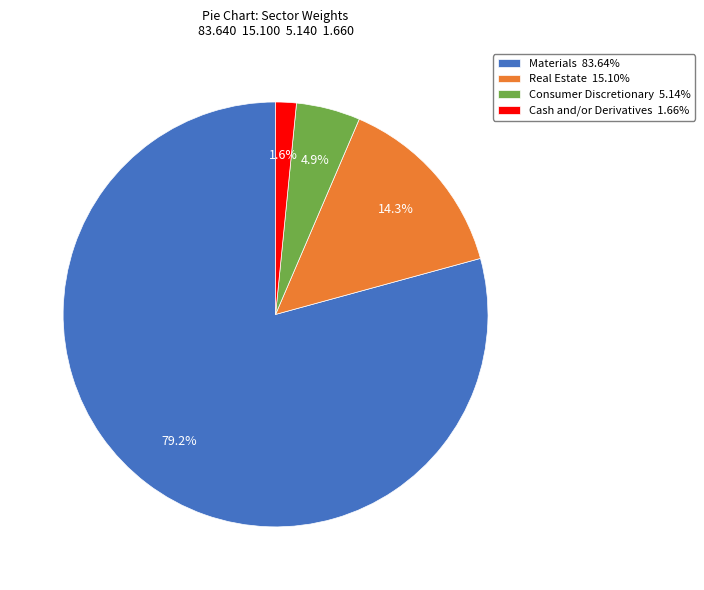

How much of the chart is everything except Real Estate 15.10%?

85.7%